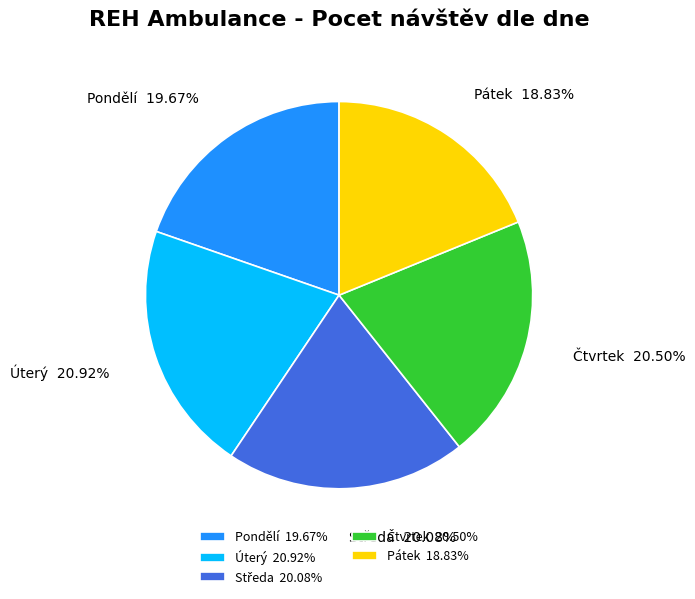

What is the ratio of the value at Pondělí to the value at Úterý?

0.9